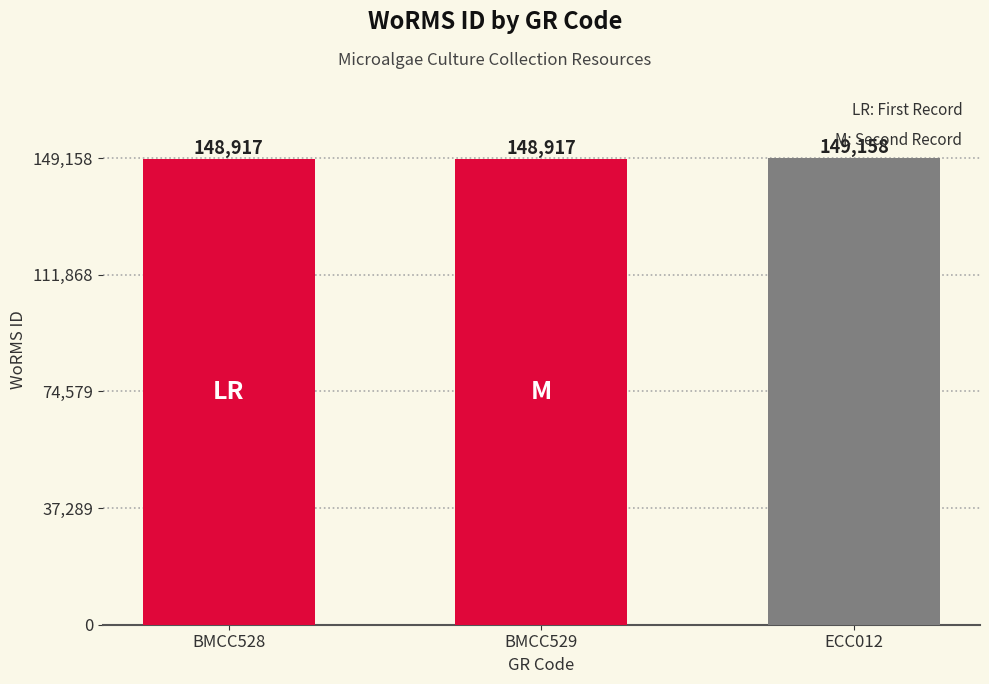

Reading left to right, extract all data points from this chart.

BMCC528=148917	BMCC529=148917	ECC012=149158